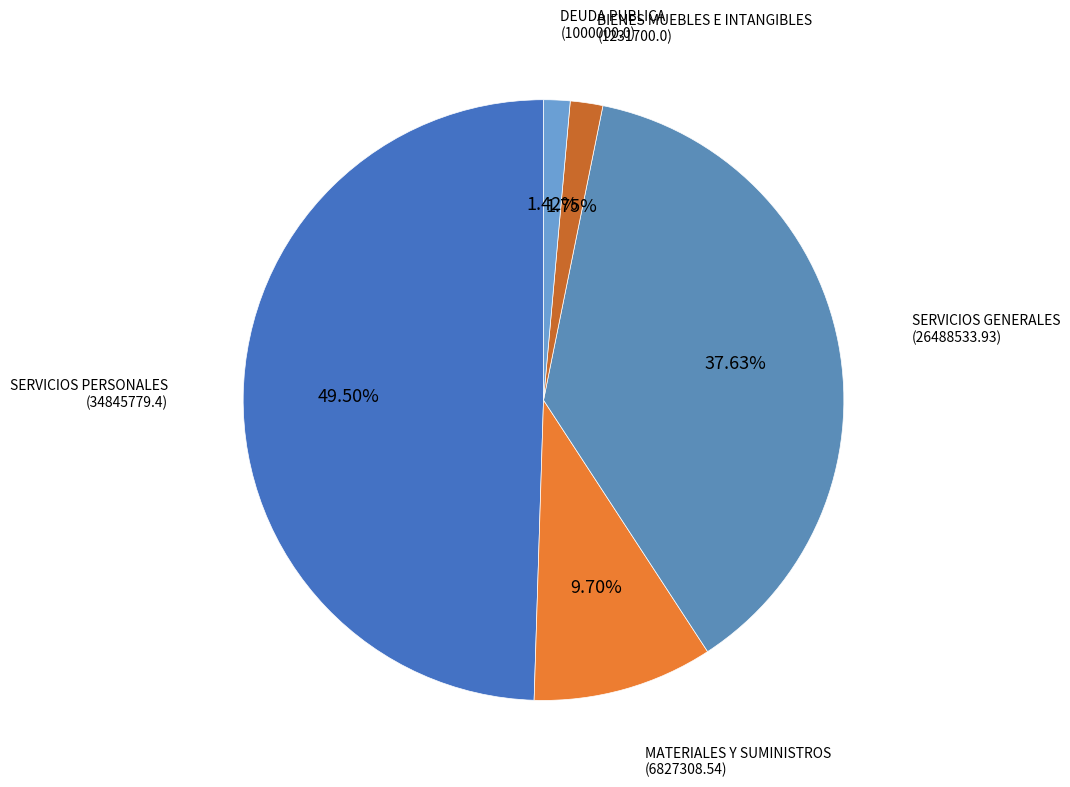

How many slices are in this pie chart?

5